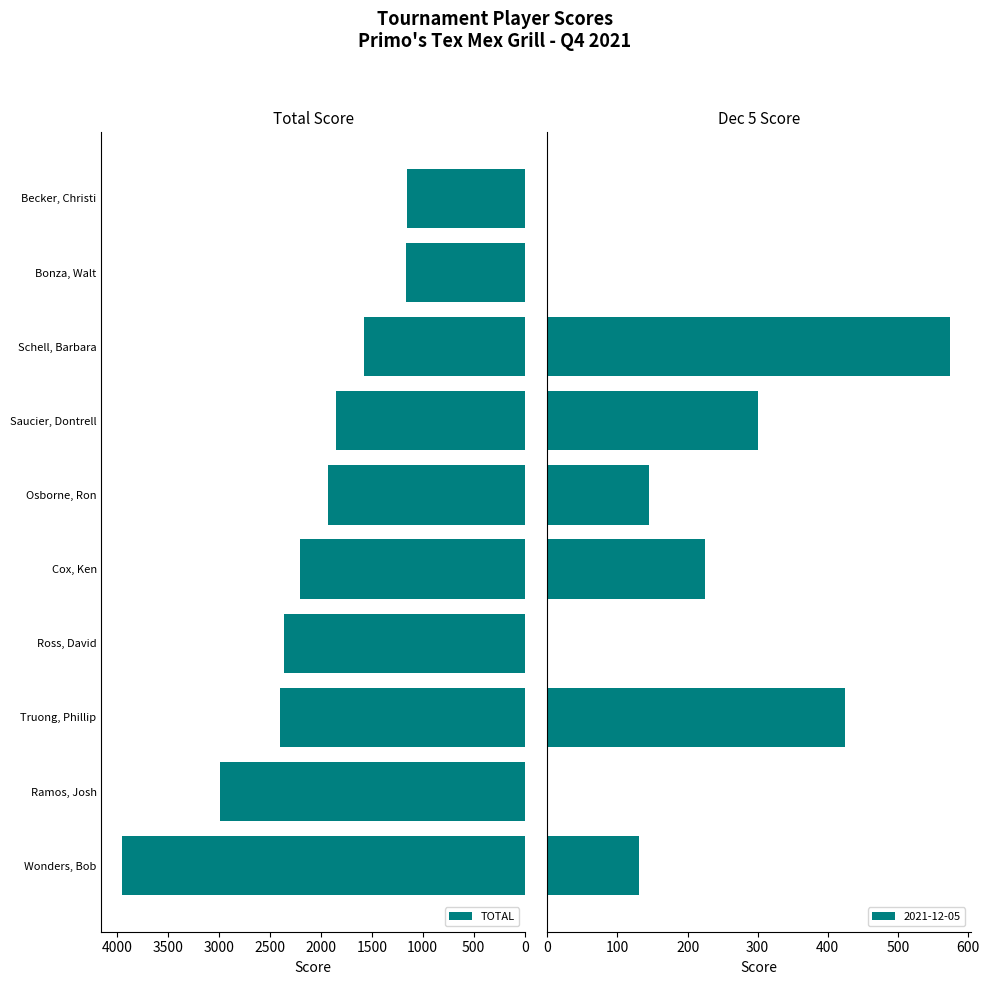

The TOTAL series shows 6225 at Wonders, Bob. True or false?

False